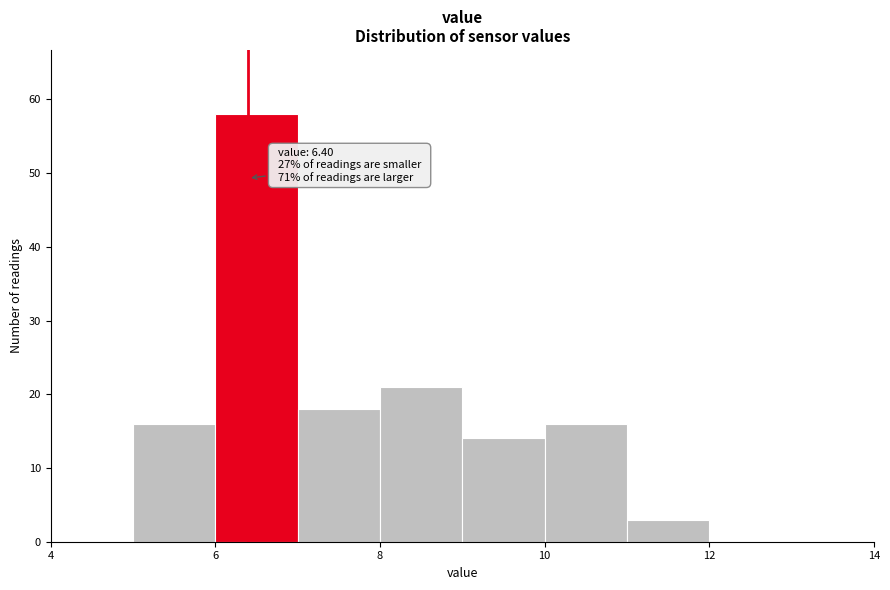

Which range on the x-axis has the tallest bar?

6 to 7